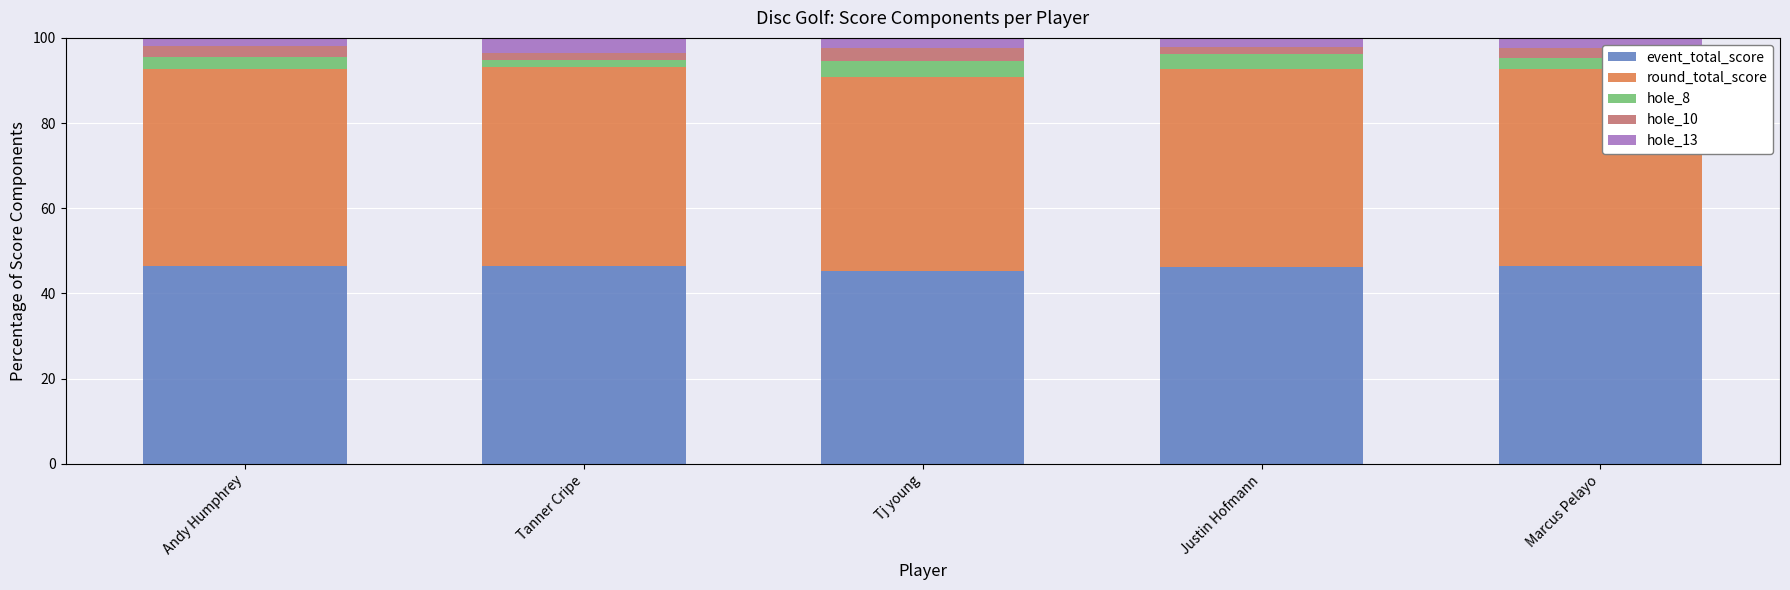

Are the bars horizontal?

No